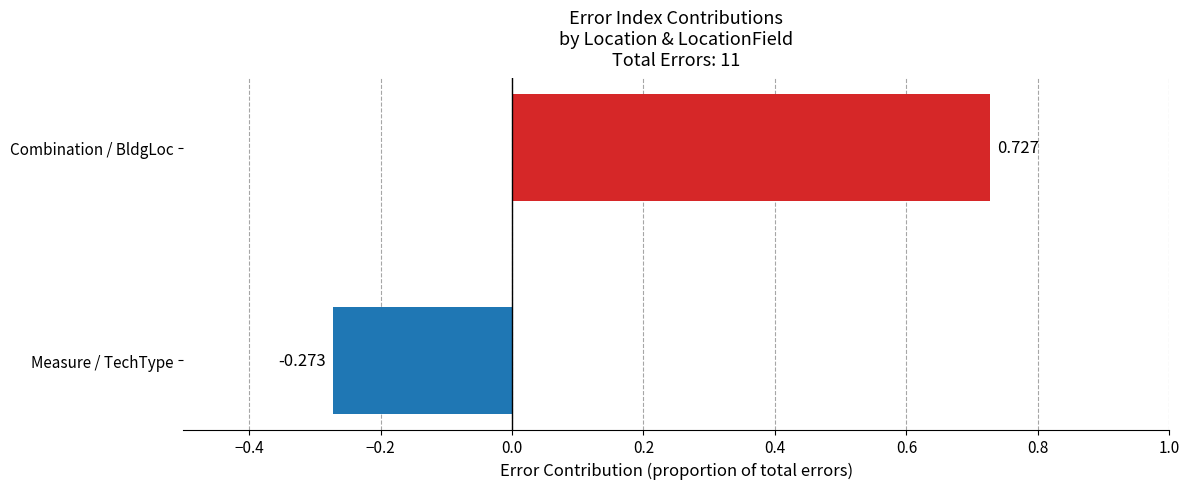

What is the difference between the maximum and minimum values?

1.0